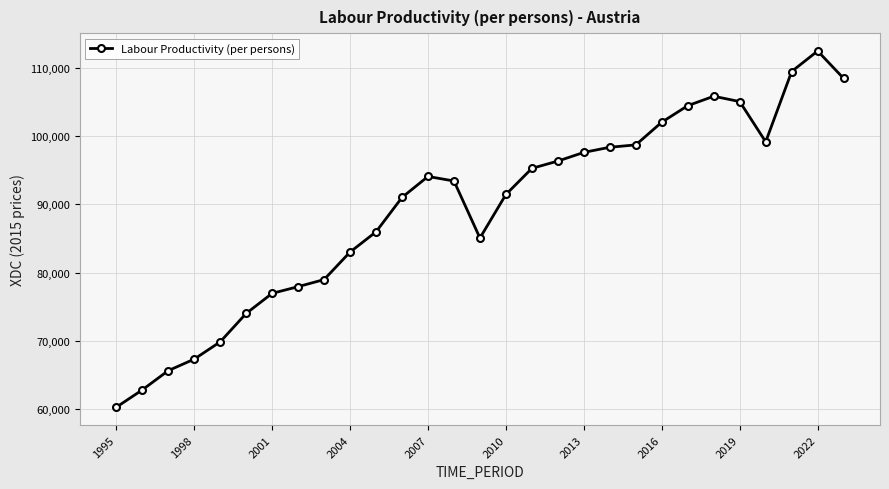

What is the smallest value displayed?

60304.7